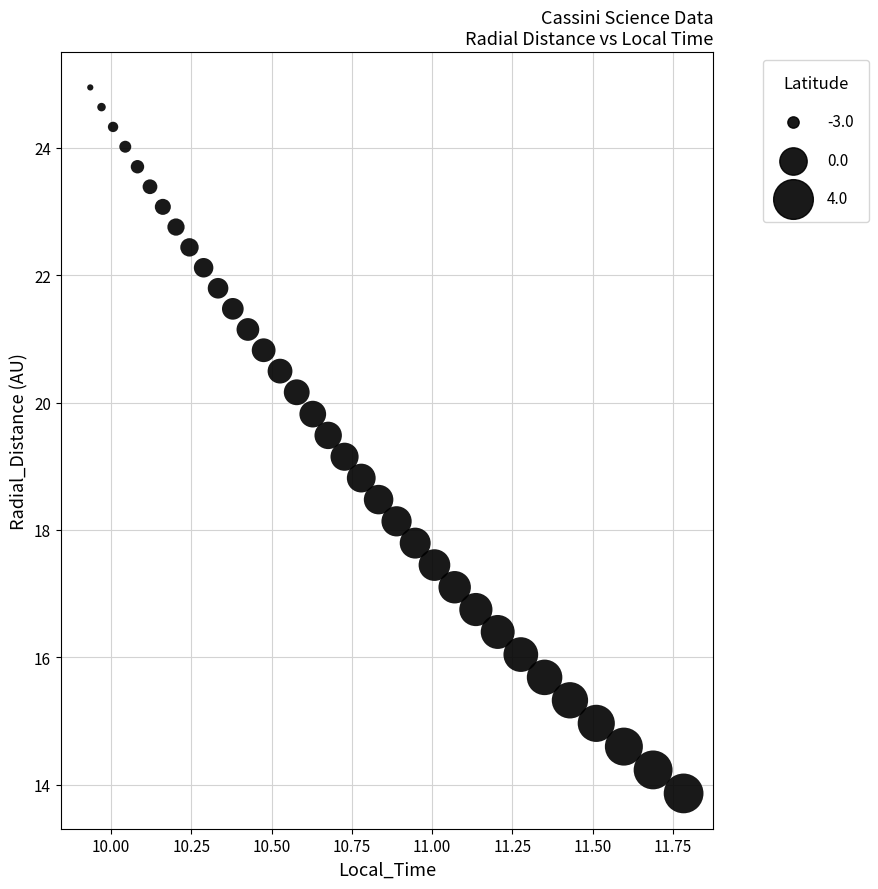

What is the range of Y values (max minus min)?

11.1